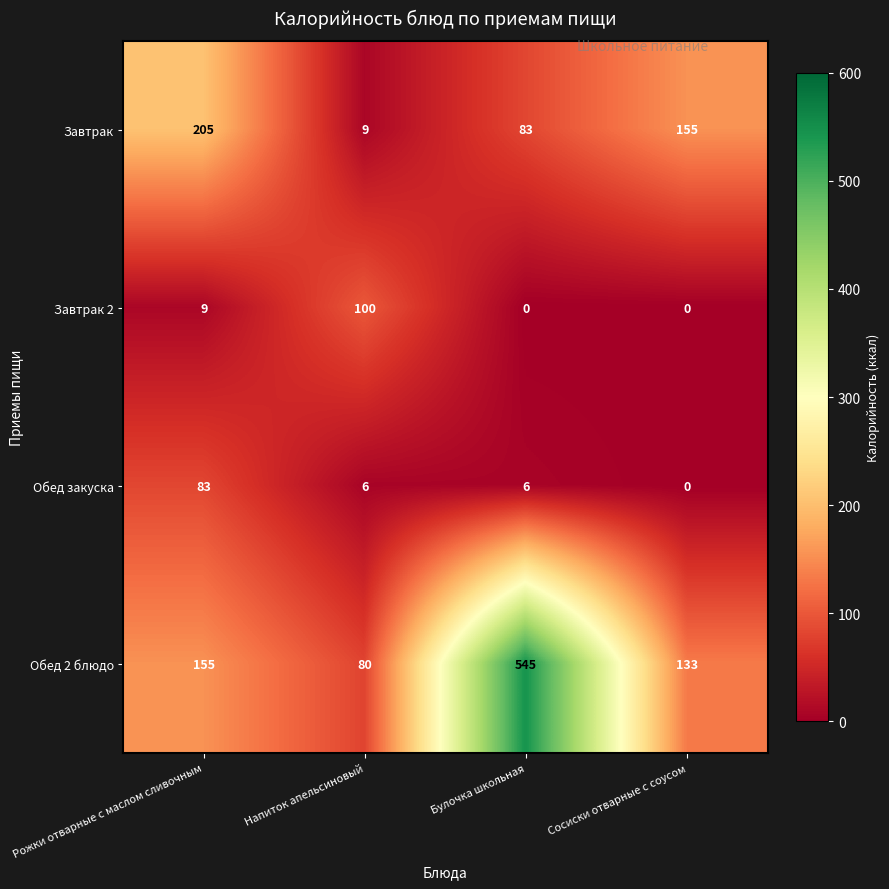

Reading left to right, transcribe all the data shown in this chart.

Завтрак: Рожки отварные с маслом сливочным=205	Напиток апельсиновый=9	Булочка школьная=83	Сосиски отварные с соусом=155
Завтрак 2: Рожки отварные с маслом сливочным=9	Напиток апельсиновый=100	Булочка школьная=0	Сосиски отварные с соусом=0
Обед закуска: Рожки отварные с маслом сливочным=83	Напиток апельсиновый=6	Булочка школьная=6	Сосиски отварные с соусом=0
Обед 2 блюдо: Рожки отварные с маслом сливочным=155	Напиток апельсиновый=80	Булочка школьная=545	Сосиски отварные с соусом=133